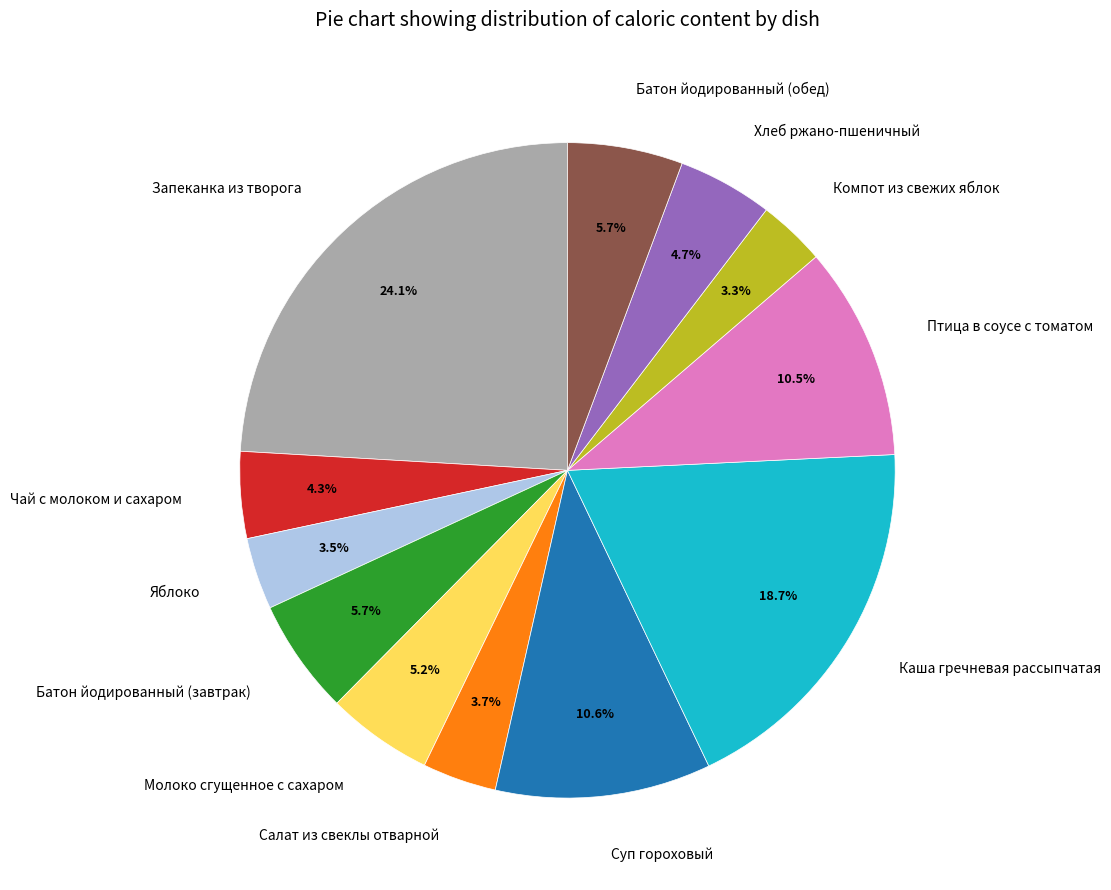

To the nearest percent, what is the average slice percentage?

8%